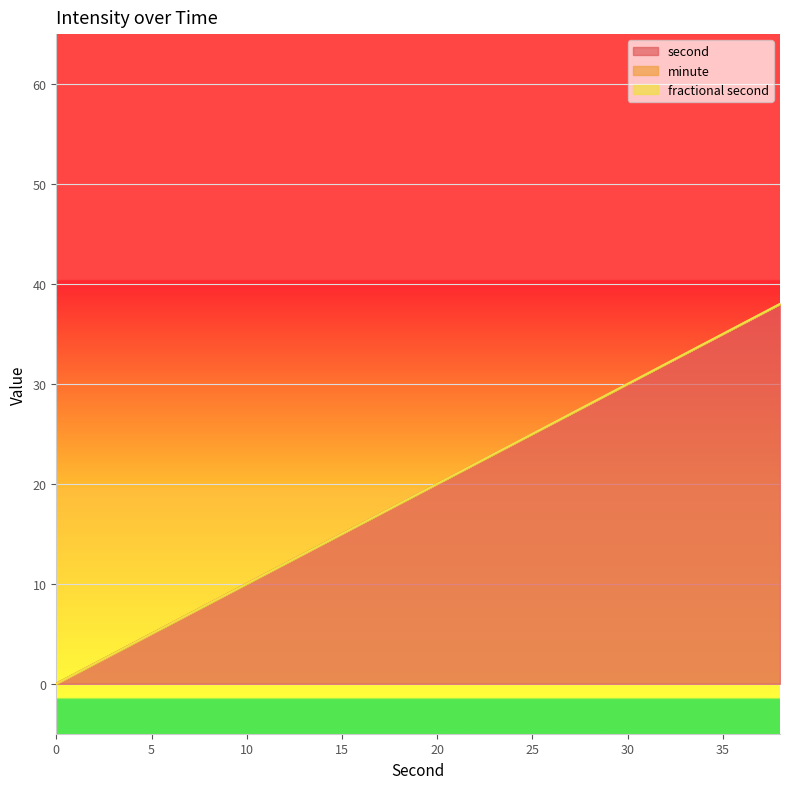

True or false: fractional second and second intersect in this chart.

False